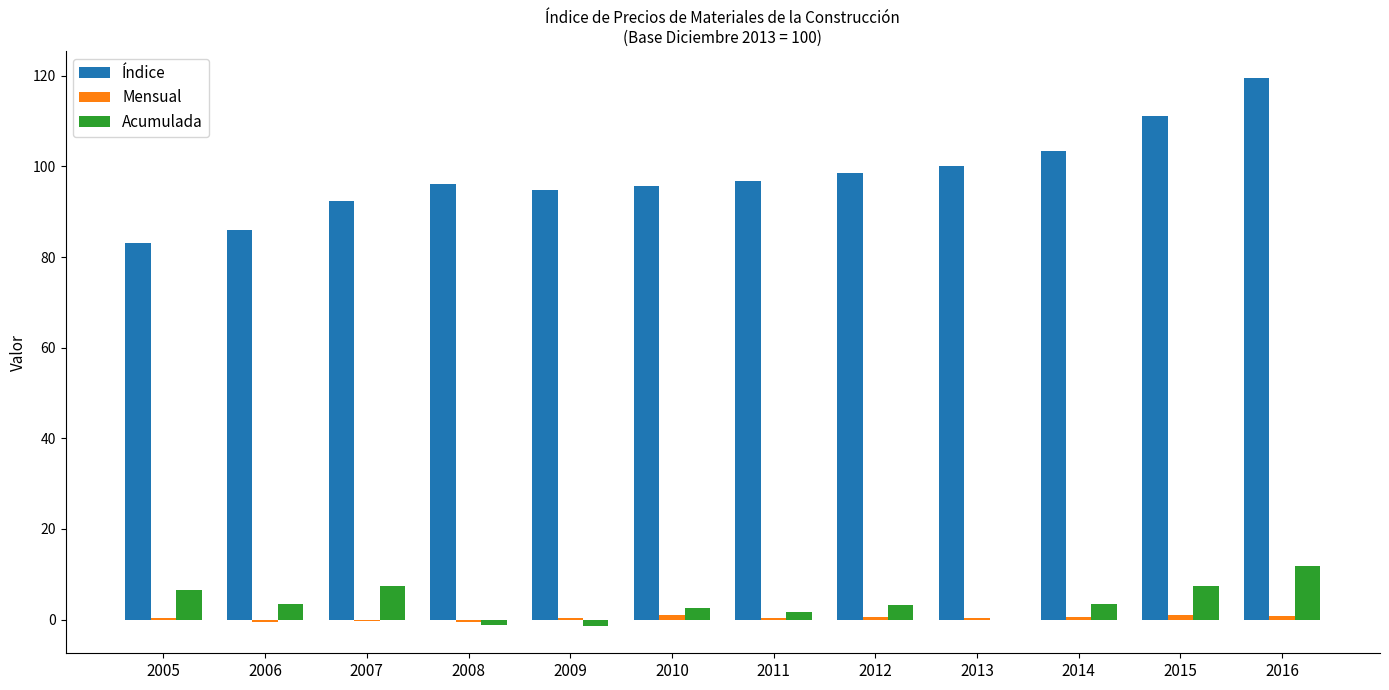

Which category has the highest value across all series?

2016